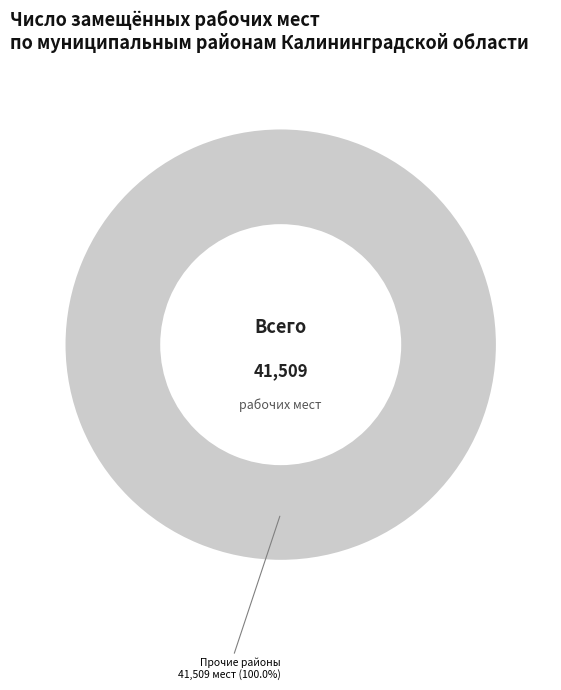

Does any single category account for the majority?

Yes